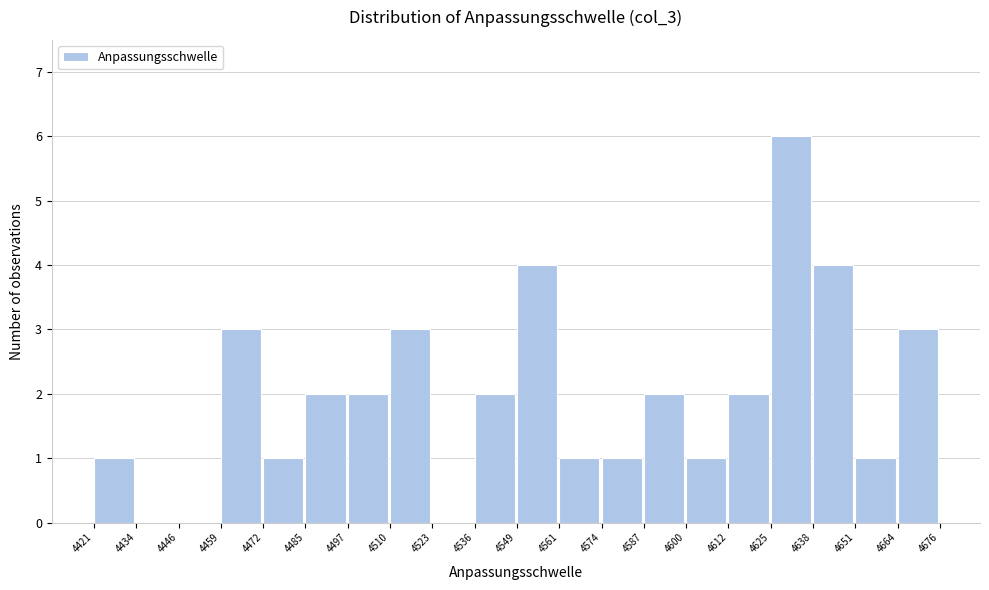

Reading left to right, transcribe this chart: for each bar, give the range it covers on the x-axis and its height. The values are not printed on the chart, so give them approximately, as read against the axis.

4421 to 4434: 1
4434 to 4446: 0
4446 to 4459: 0
4459 to 4472: 3
4472 to 4485: 1
4485 to 4497: 2
4497 to 4510: 2
4510 to 4523: 3
4523 to 4536: 0
4536 to 4549: 2
4549 to 4561: 4
4561 to 4574: 1
4574 to 4587: 1
4587 to 4600: 2
4600 to 4612: 1
4612 to 4625: 2
4625 to 4638: 6
4638 to 4651: 4
4651 to 4664: 1
4664 to 4676: 3